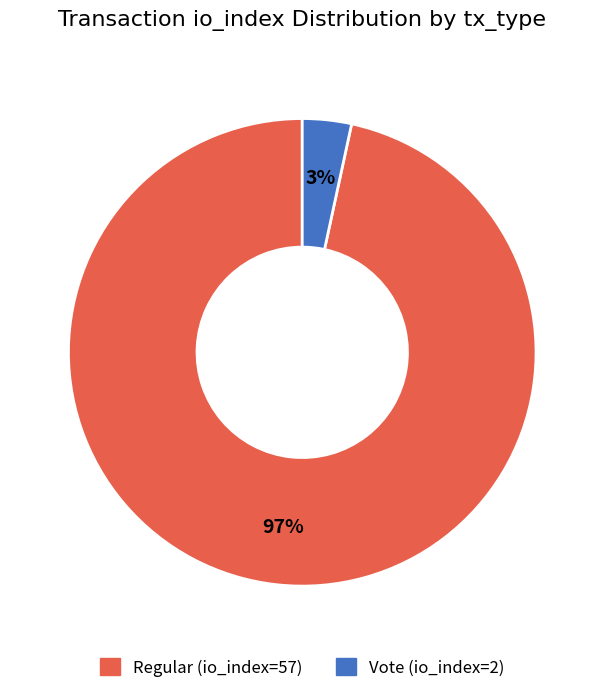

Which slice is the smallest?

Vote (io_index=2)